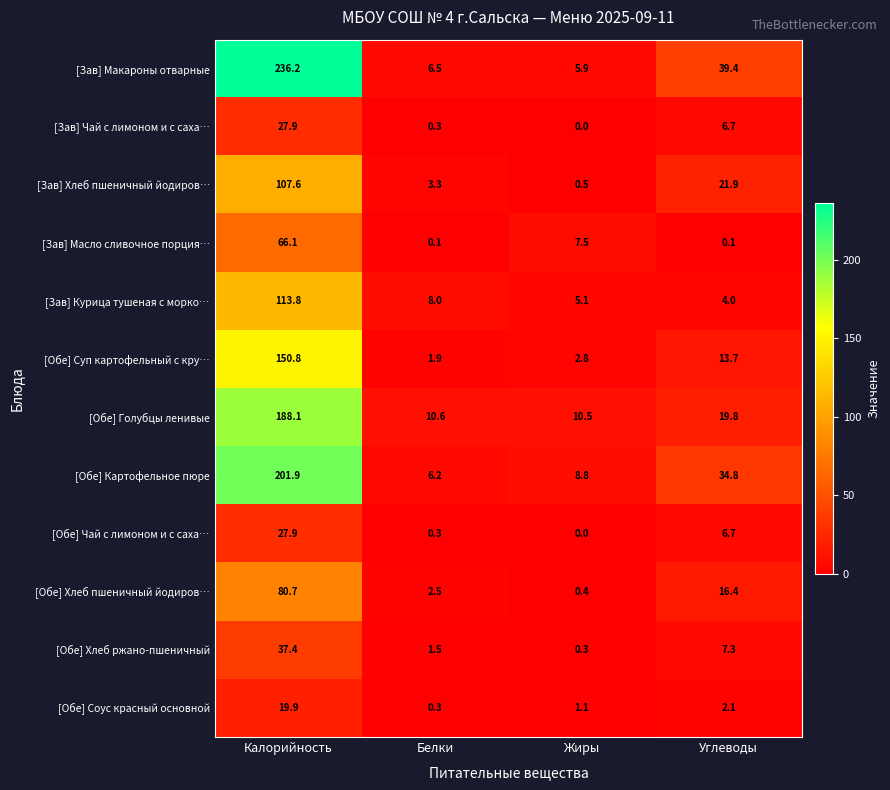

Which label corresponds to the smallest value in the chart?

Жиры